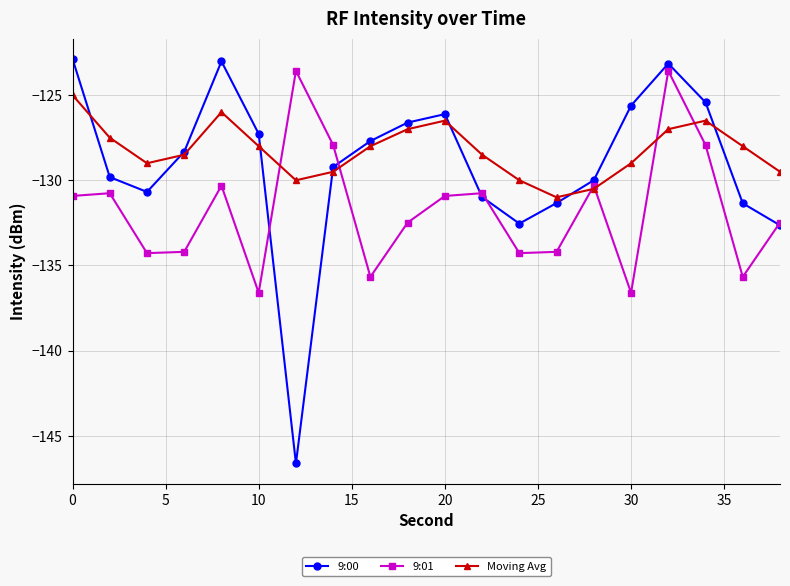

What are all the series names shown in the legend?

9:00, 9:01, Moving Avg